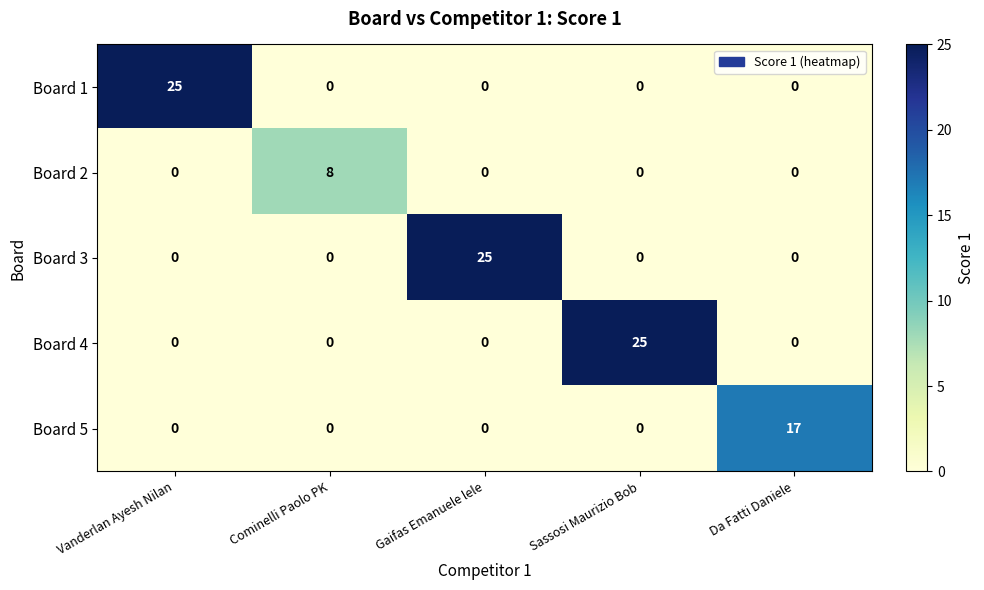

The value of Board 3 at Cominelli Paolo PK is 0. True or false?

True